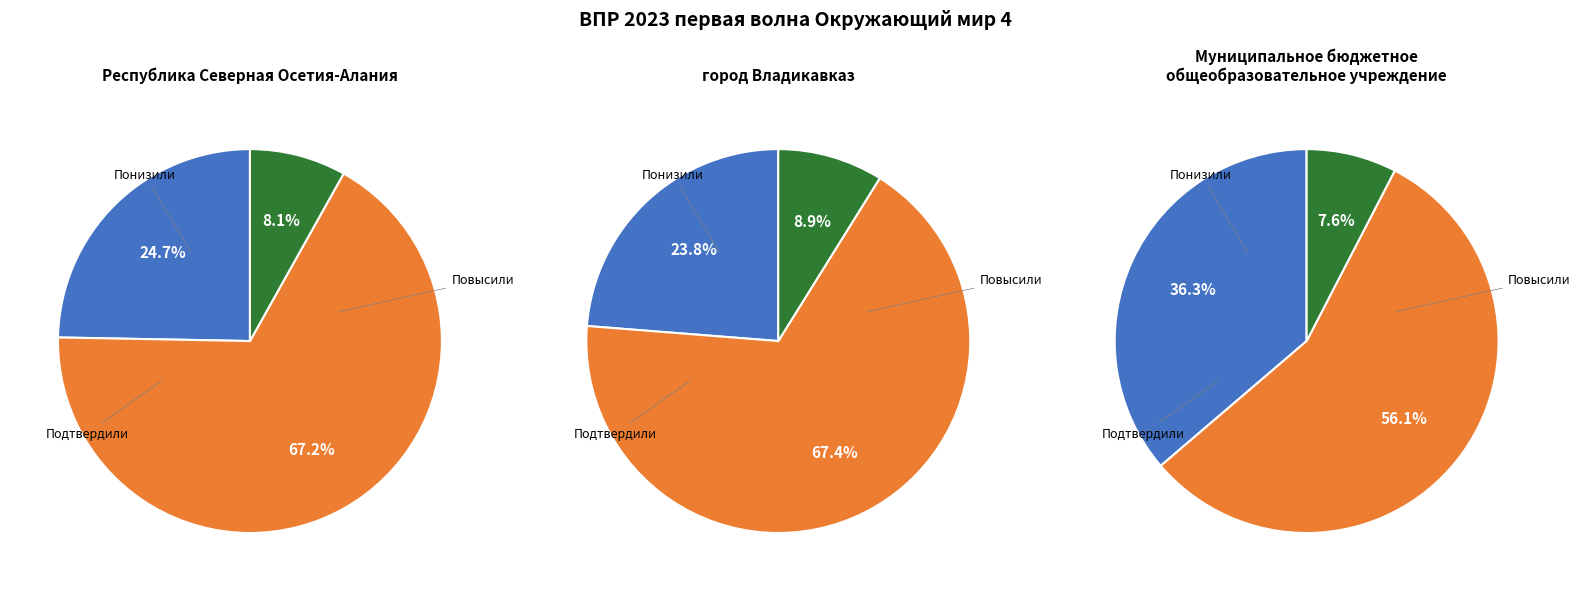

What percentage is the Подтвердили slice, to the nearest percent?

56%